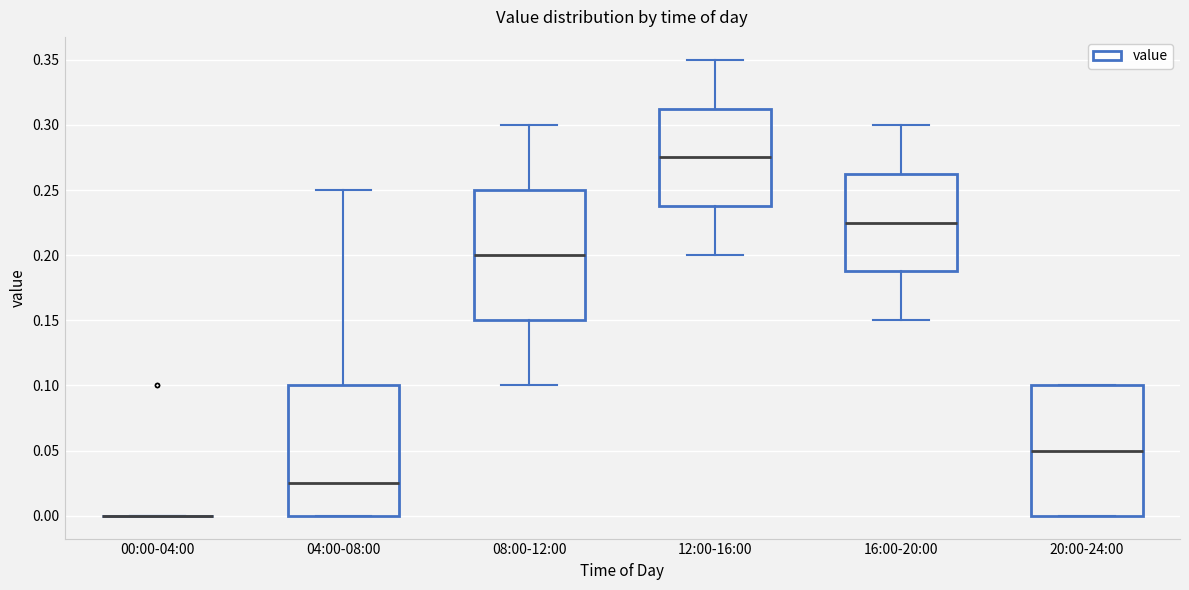

Reading left to right, transcribe this box plot: for each box, give where its median line is, the range the box spans, and where its two whiskers end, as read against the y-axis. The values are not printed on the chart, so give them approximately, as read against the axis.

00:00-04:00: box collapsed to a line at 0.000, whiskers 0.000 to 0.000
04:00-08:00: median 0.025, box 0.000 to 0.100, whiskers 0.000 to 0.250
08:00-12:00: median 0.200, box 0.150 to 0.250, whiskers 0.100 to 0.300
12:00-16:00: median 0.275, box 0.240 to 0.315, whiskers 0.200 to 0.350
16:00-20:00: median 0.225, box 0.190 to 0.265, whiskers 0.150 to 0.300
20:00-24:00: median 0.050, box 0.000 to 0.100, whiskers 0.000 to 0.100